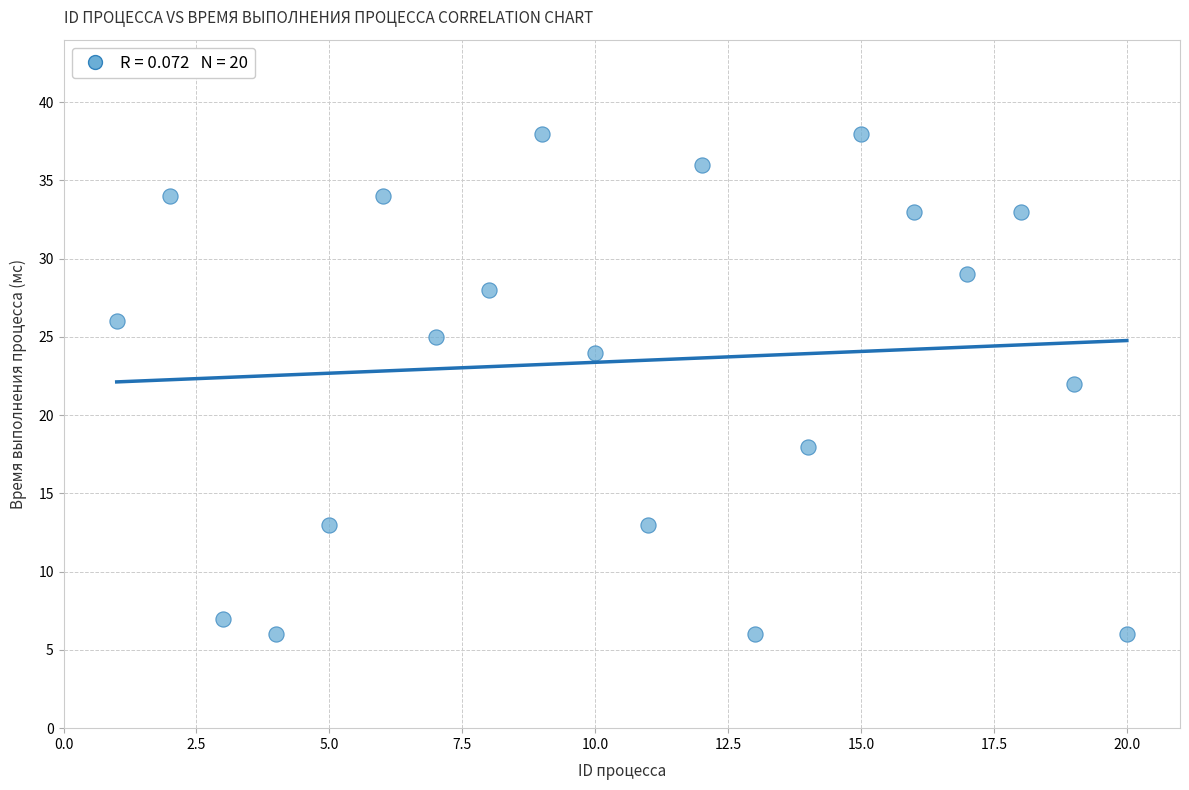

What is the range of X values (max minus min)?

19